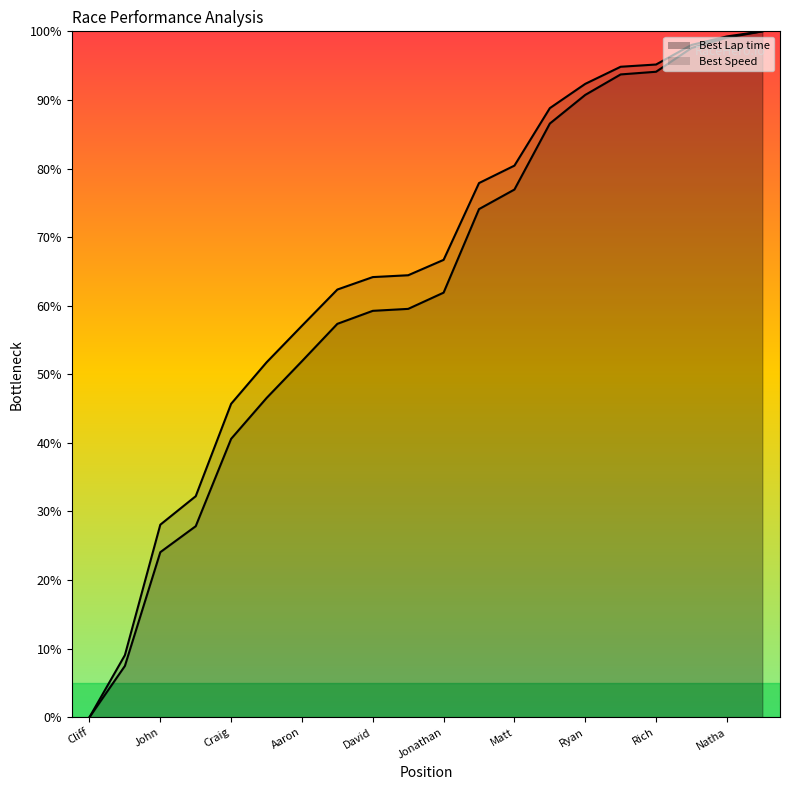

What is the difference between the maximum and minimum values in the Best Lap time series?

100.0